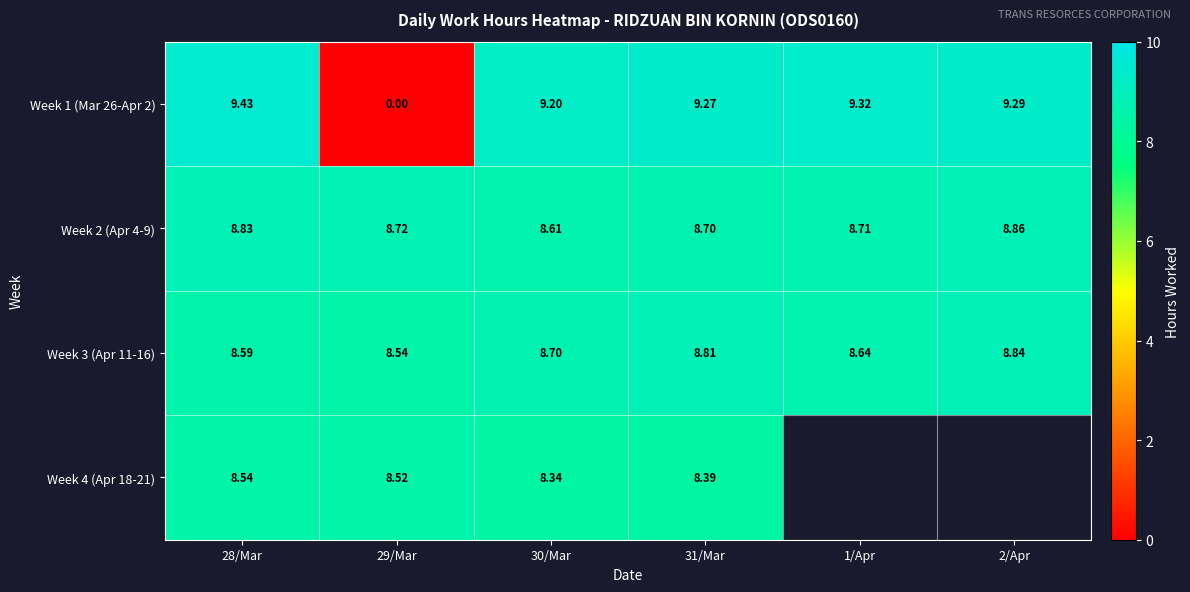

What is the lowest value of the Week 4 (Apr 18-21) series?

8.3